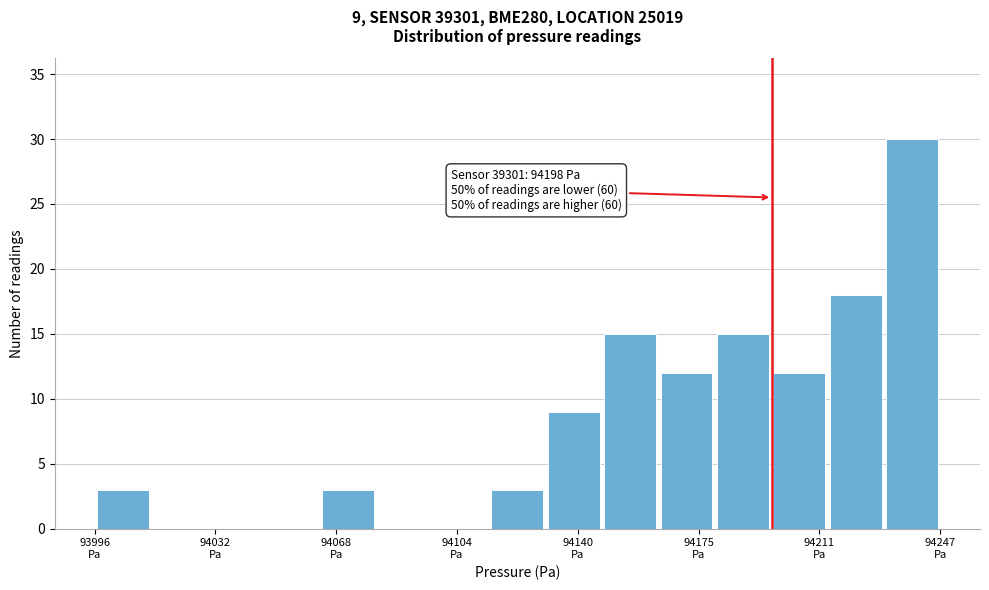

Read against the x-axis, roughly where is the centre of the tallest bar?

94240